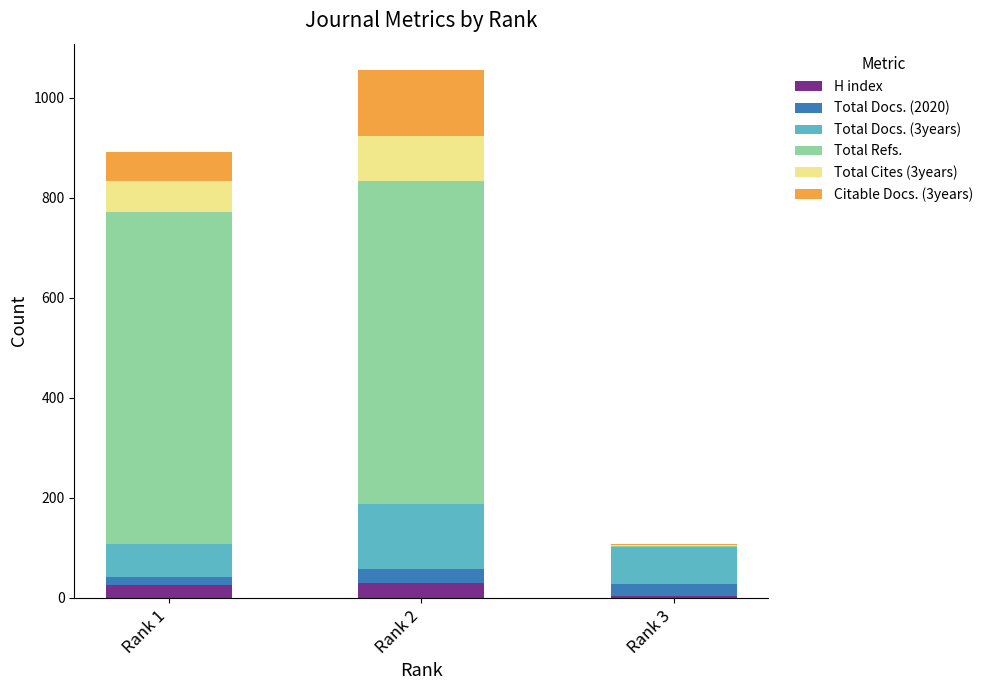

At which category is the sum across all series the highest?

Rank 2